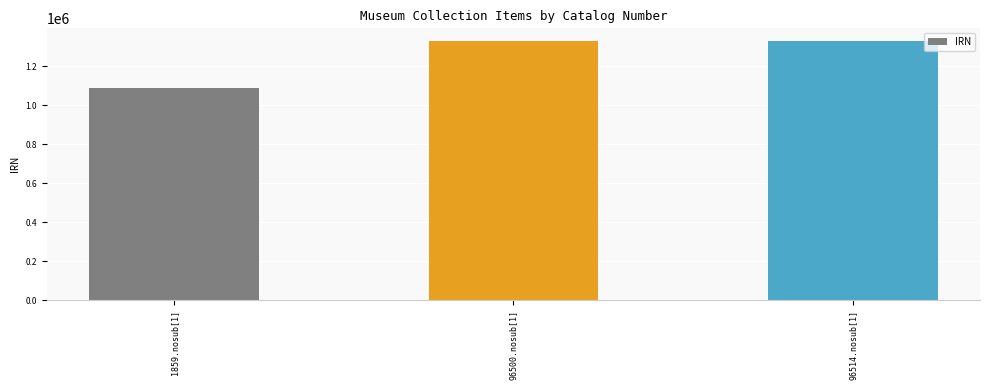

At which category does the chart reach its minimum across all series?

1859.nosub[1]